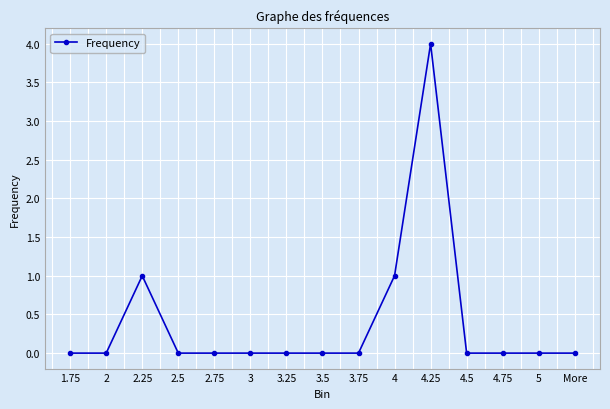

Reading left to right, list all the values displayed in this chart.

0	0	1	0	0	0	0	0	0	1	4	0	0	0	0